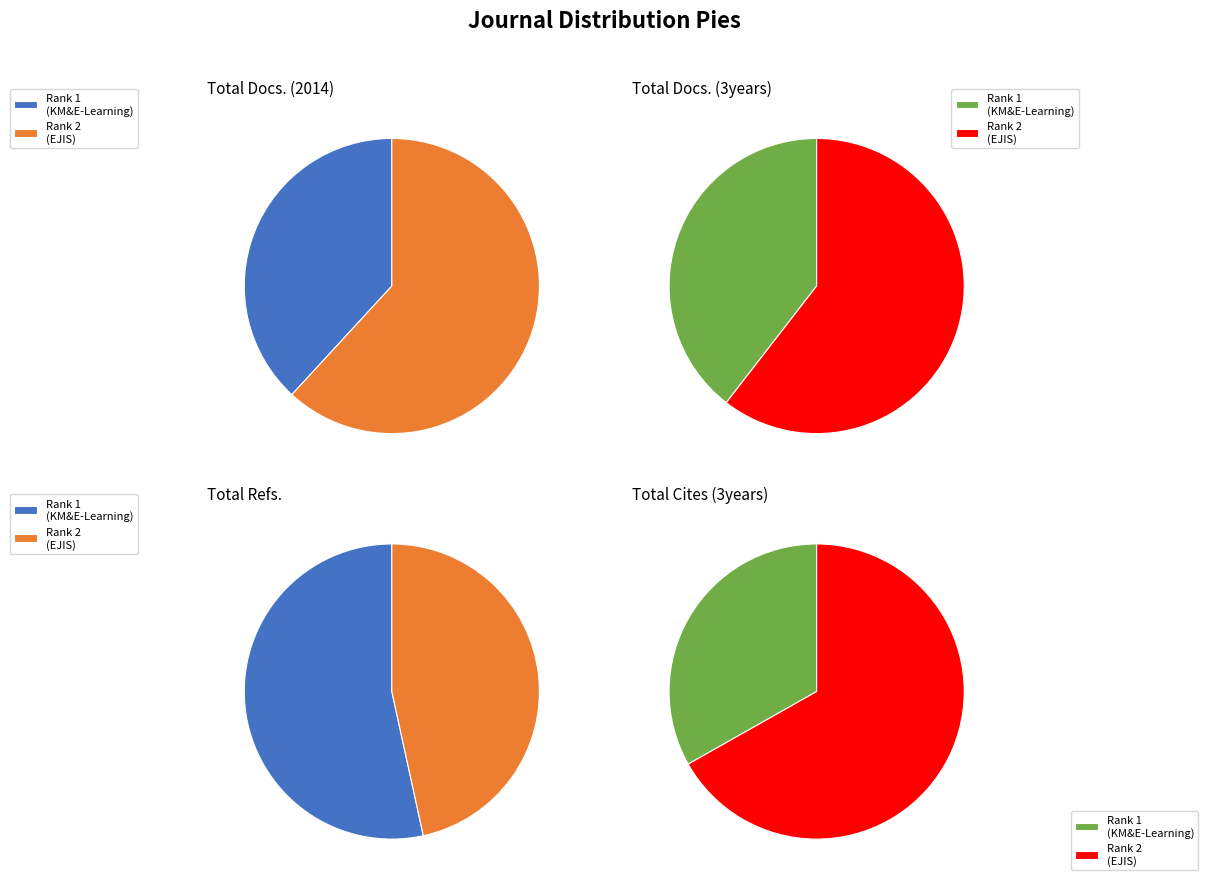

What is the largest slice in the pie chart?

Electronic Journal of Information Systems